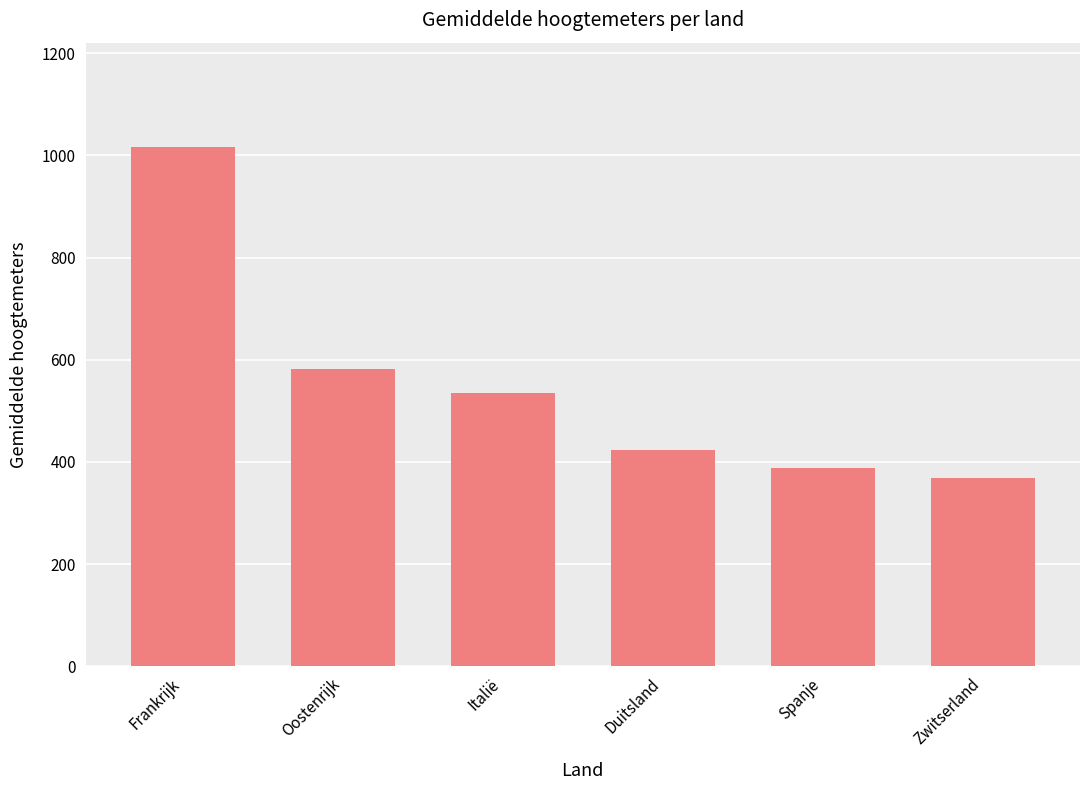

Rank the categories by value from highest to lowest.

Frankrijk, Oostenrijk, Italië, Duitsland, Spanje, Zwitserland